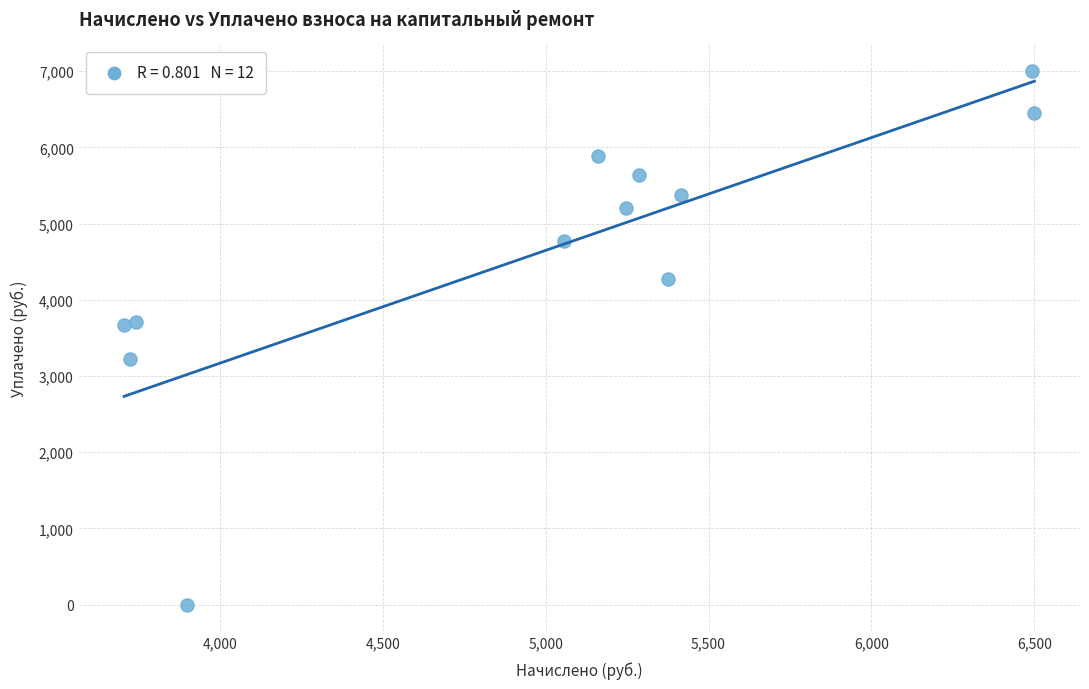

What is the average Y value?

4599.0